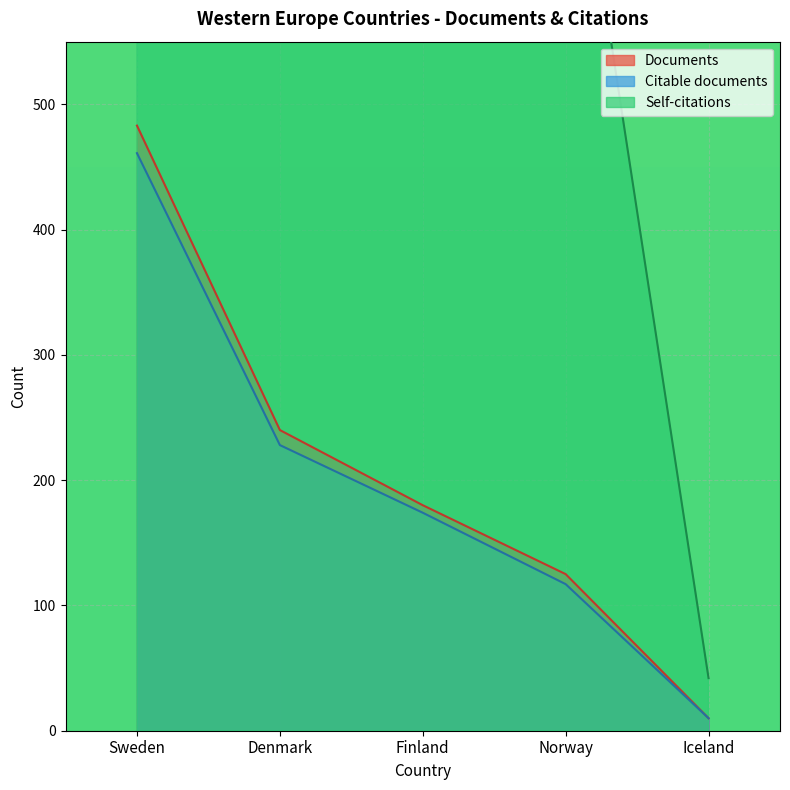

At which label does Citable documents first exceed 174?

Sweden